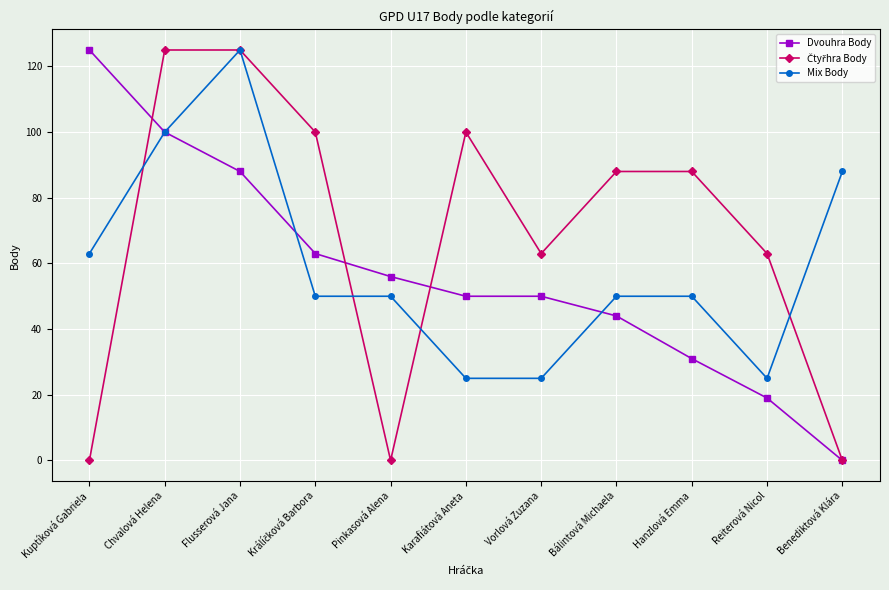

The value of Mix Body at Flusserová Jana is 125. True or false?

True